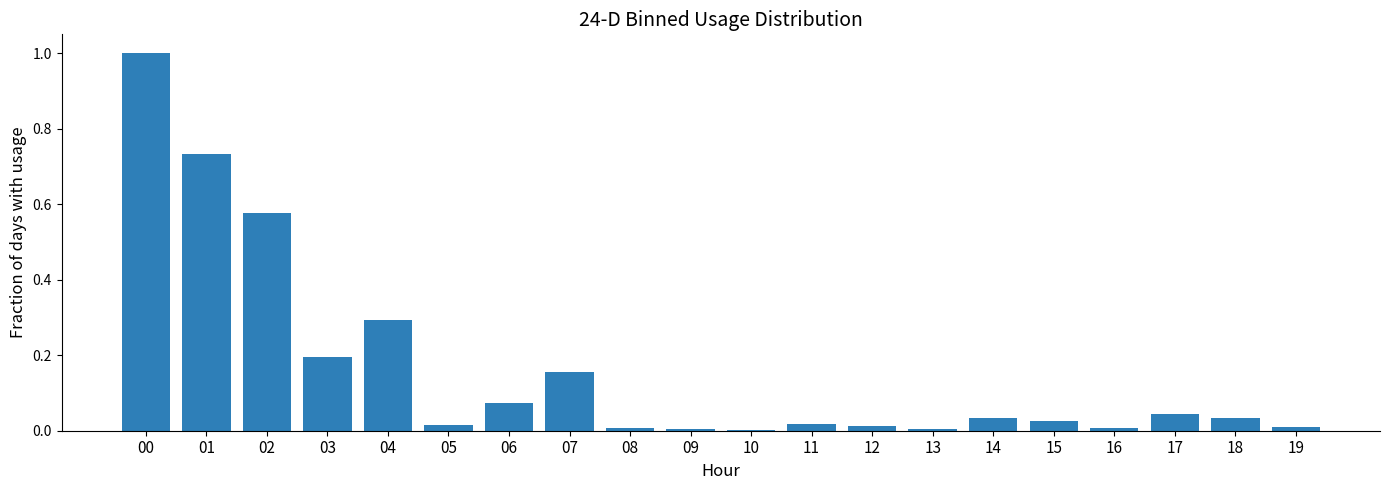

What is the sum of all values?

3.3